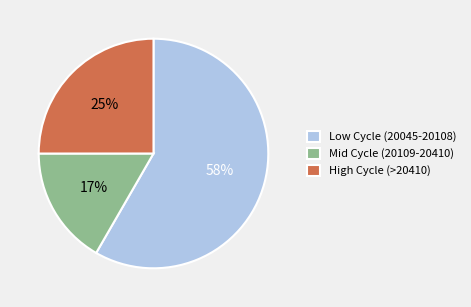

To the nearest percent, what portion does High Cycle (>20410) represent?

25%